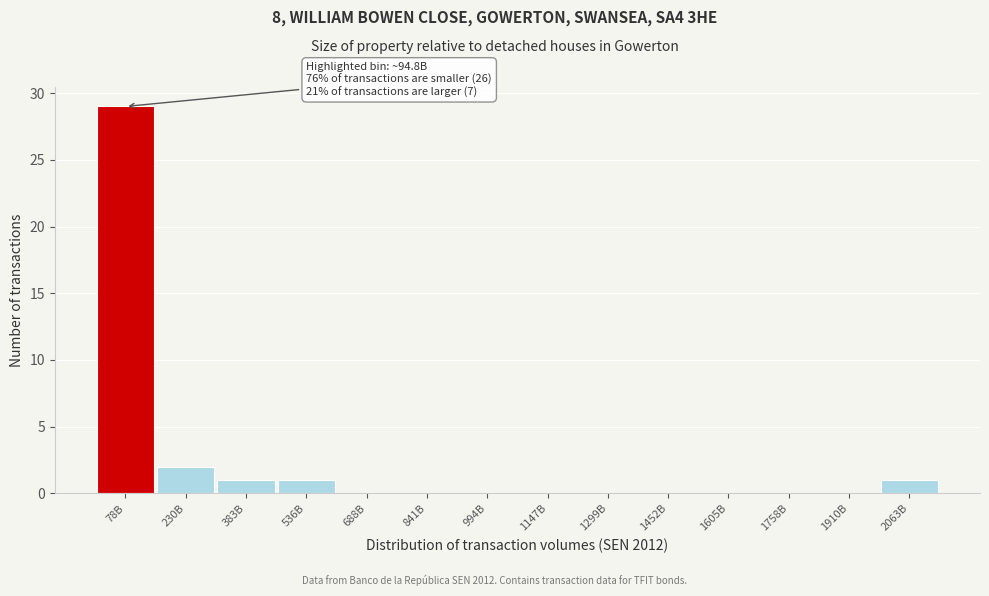

Reading left to right, extract all data points from this chart.

78B=29	230B=2	383B=1	536B=1	688B=0	841B=0	994B=0	1147B=0	1299B=0	1452B=0	1605B=0	1758B=0	1910B=0	2063B=1